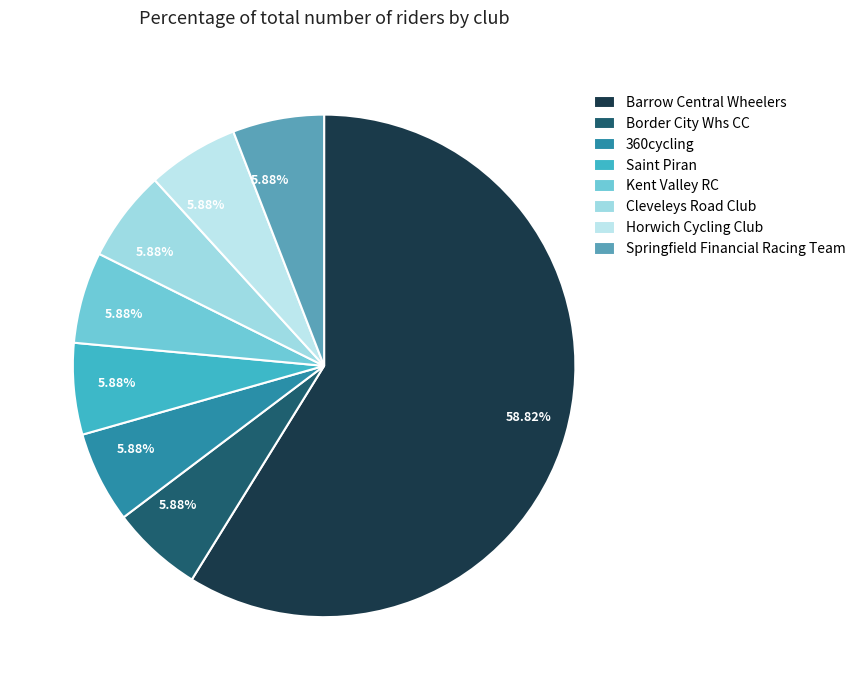

Count the number of slices in the pie.

8